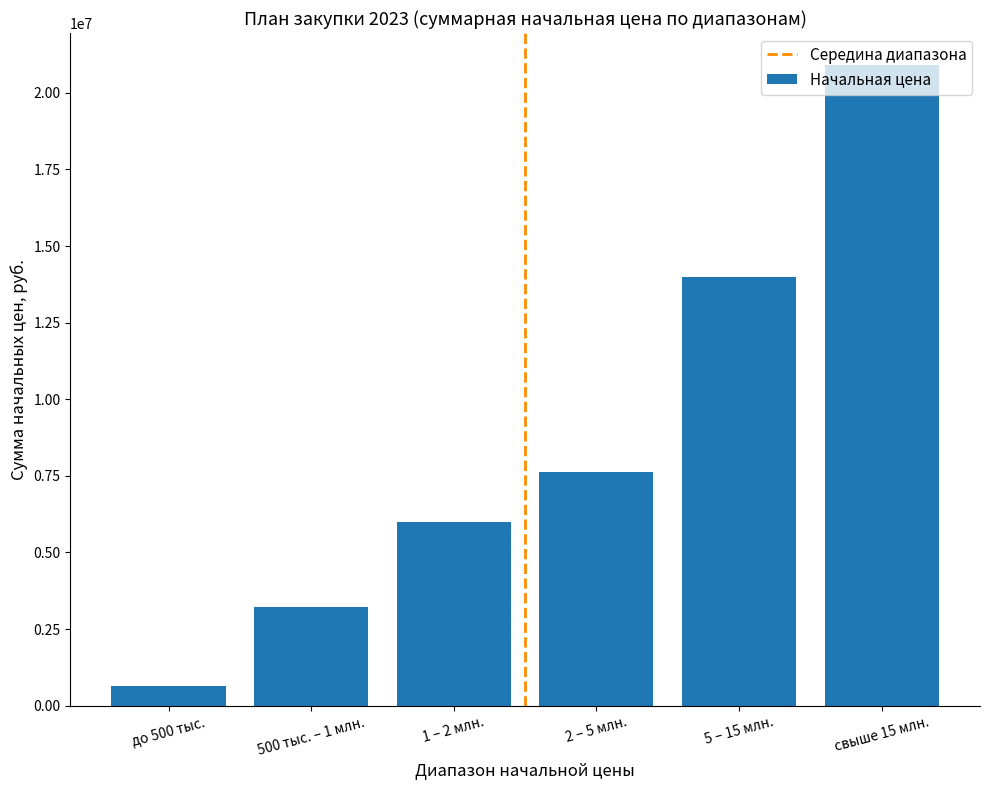

The value at 500 тыс. – 1 млн. is 3208083.6. True or false?

True